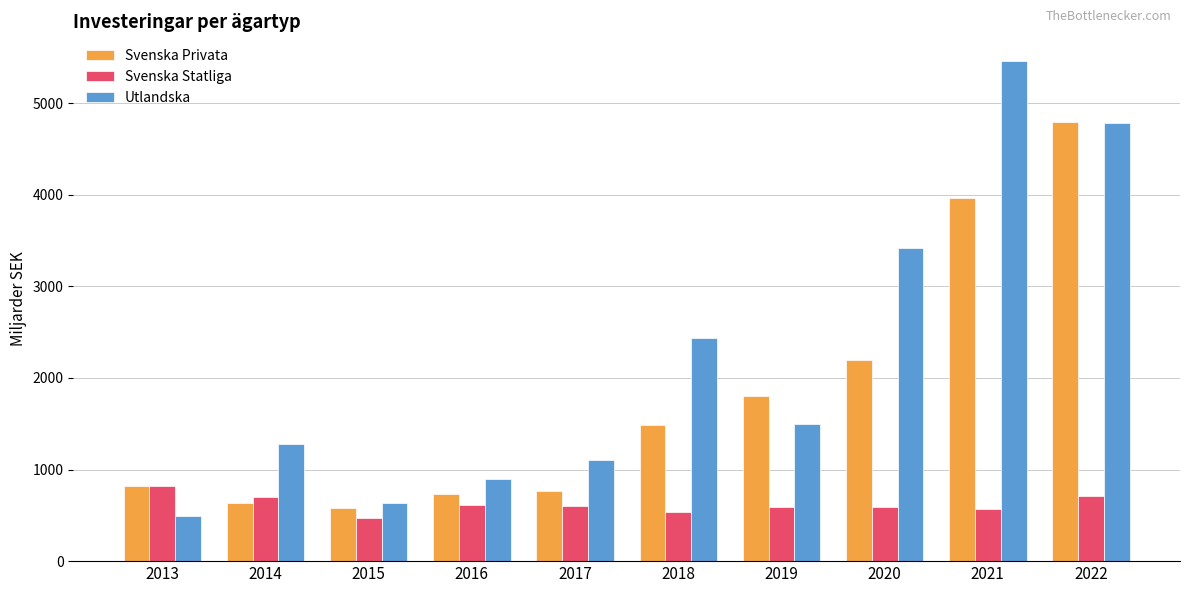

List the series in order of their overall mean, lowest first.

Svenska Statliga, Svenska Privata, Utlandska